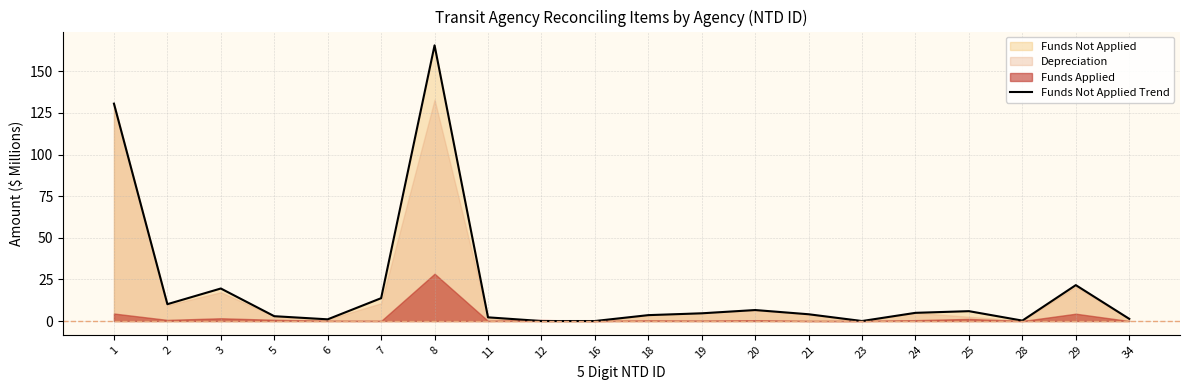

Is it true that the value at 1 is 70.7?

False